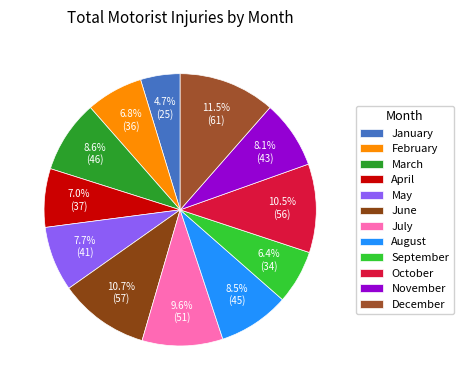

True or false: June accounts for 21% of the total.

False